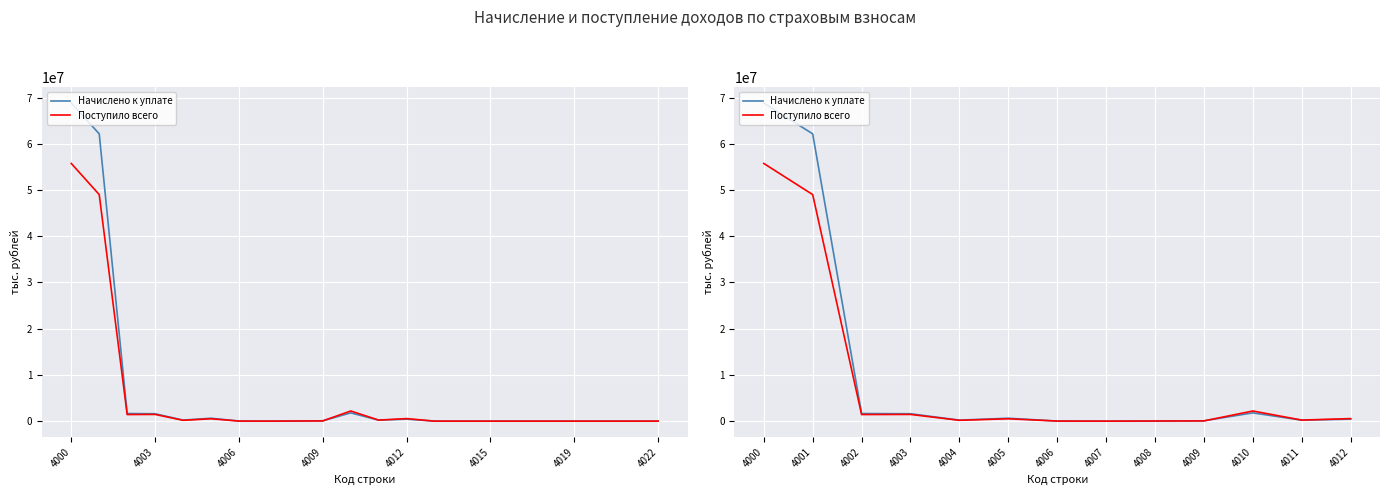

How many values in the Поступило всего series exceed 511187?

6